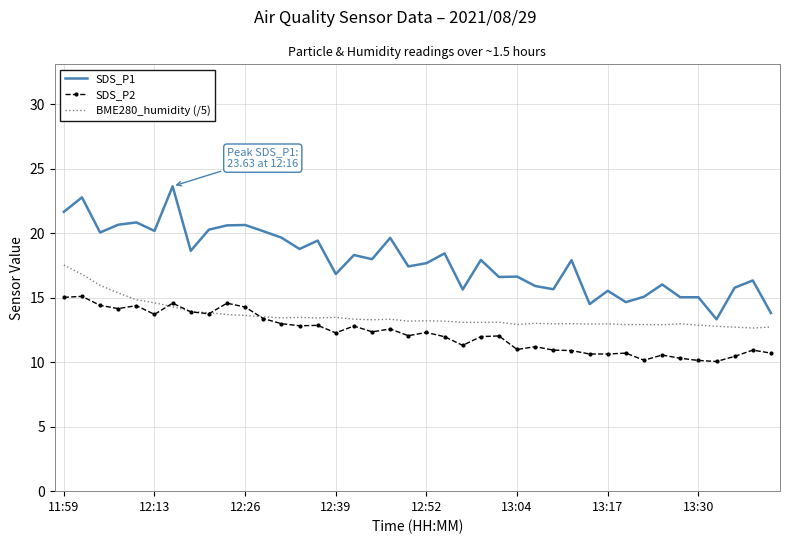

What is the highest value of the SDS_P2 series?

15.1